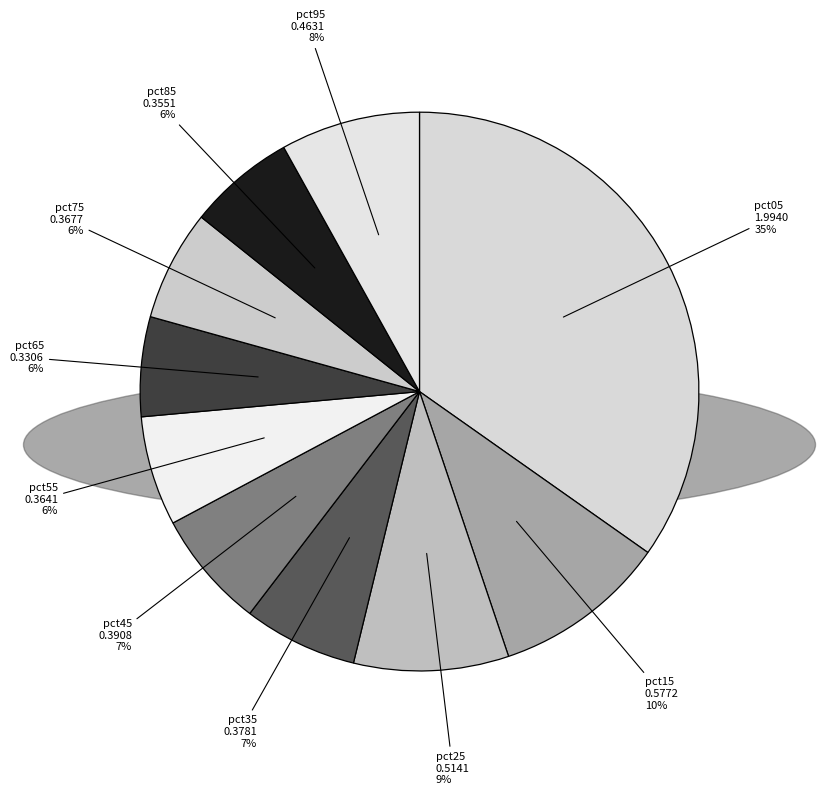

What percentage is the pct45 slice, to the nearest percent?

7%